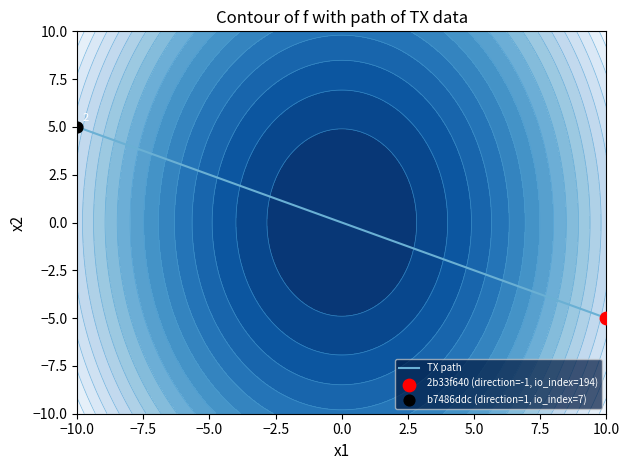

What is the minimum value shown in the chart?

-5